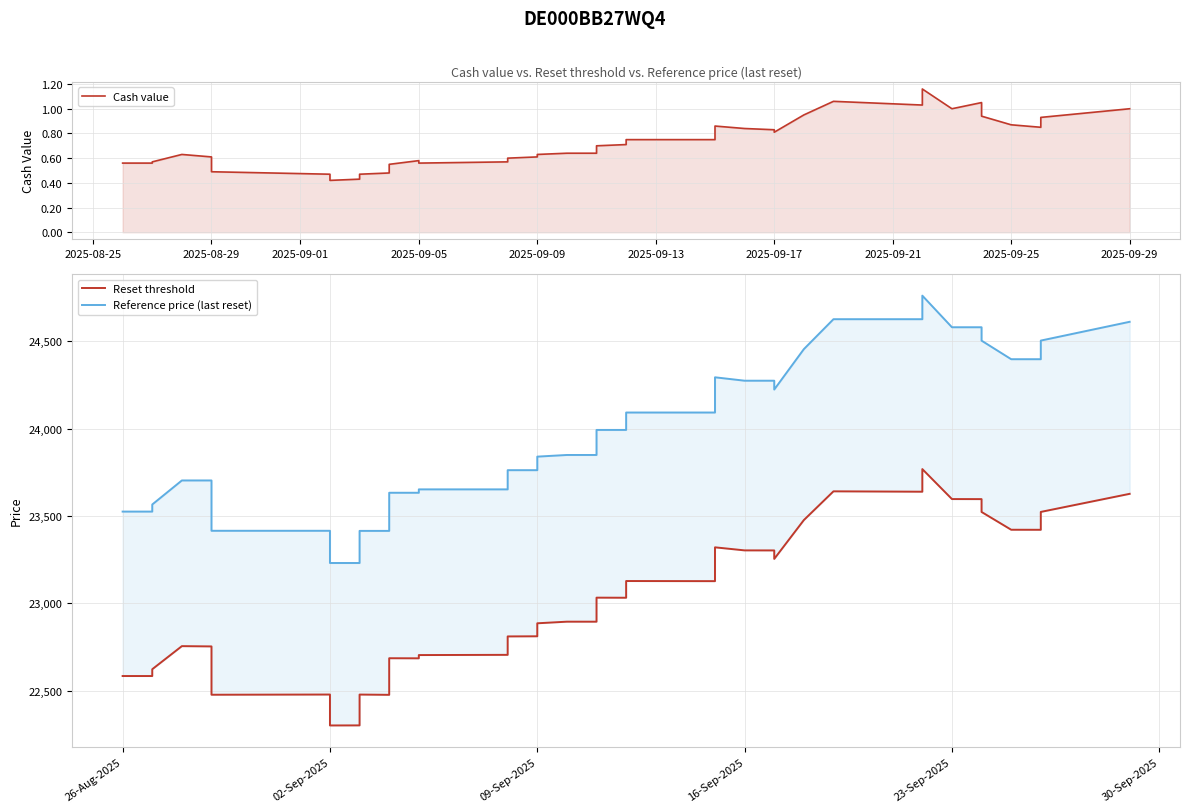

True or false: Reset threshold has more than 0 interior local peaks.

True